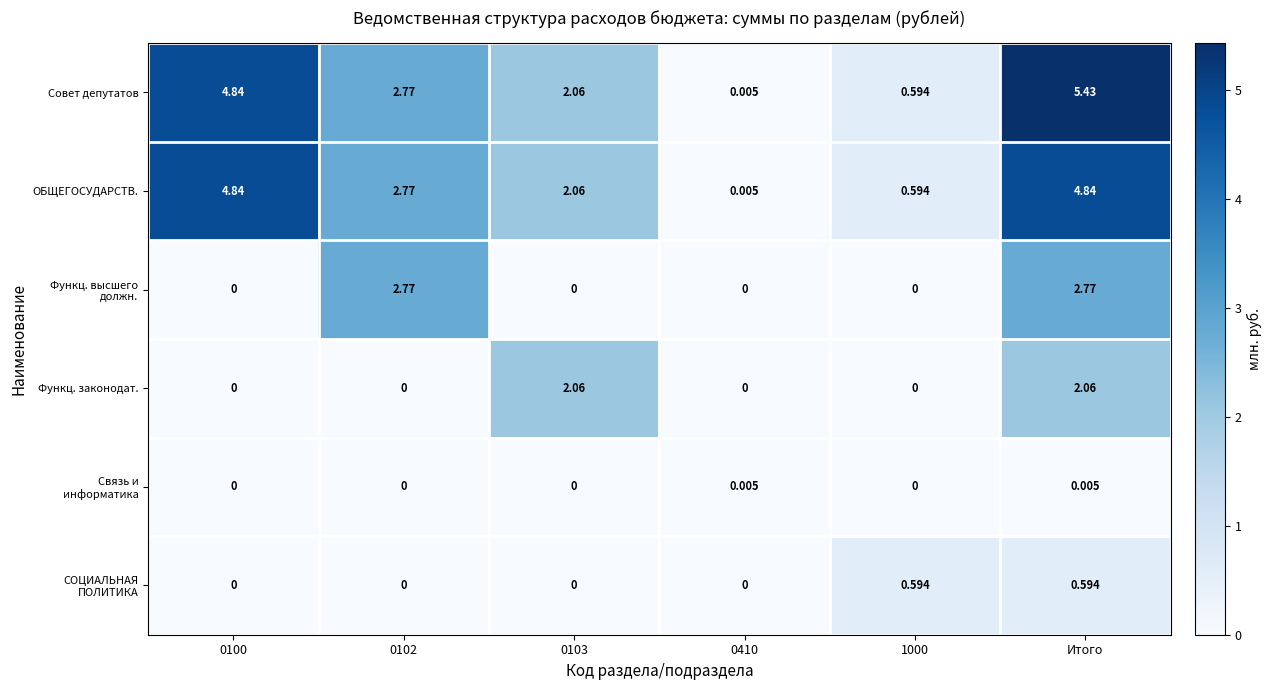

At which category does the chart reach its peak across all series?

Итого